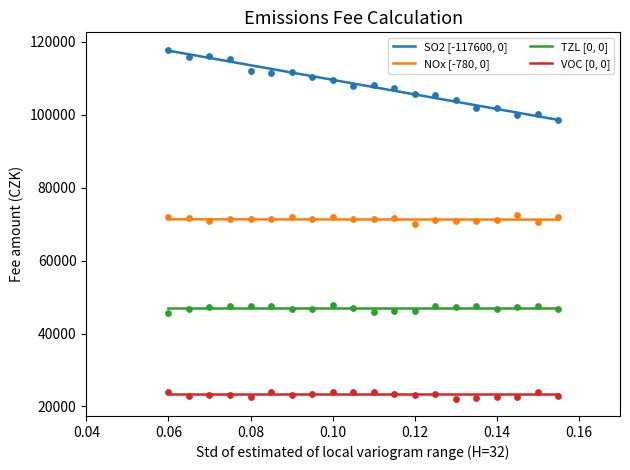

Which series has the largest Y range (max minus min)?

SO2 [-117600, 0]